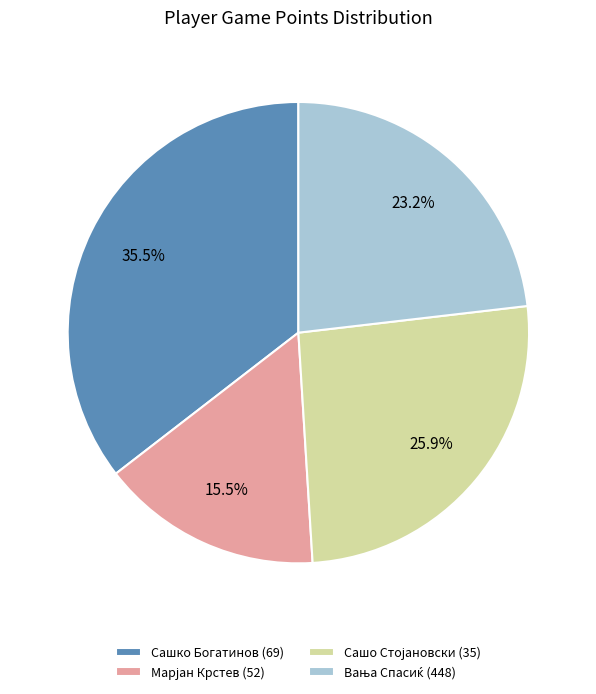

The Марјан Крстев (52) slice represents 16% of the pie. True or false?

True